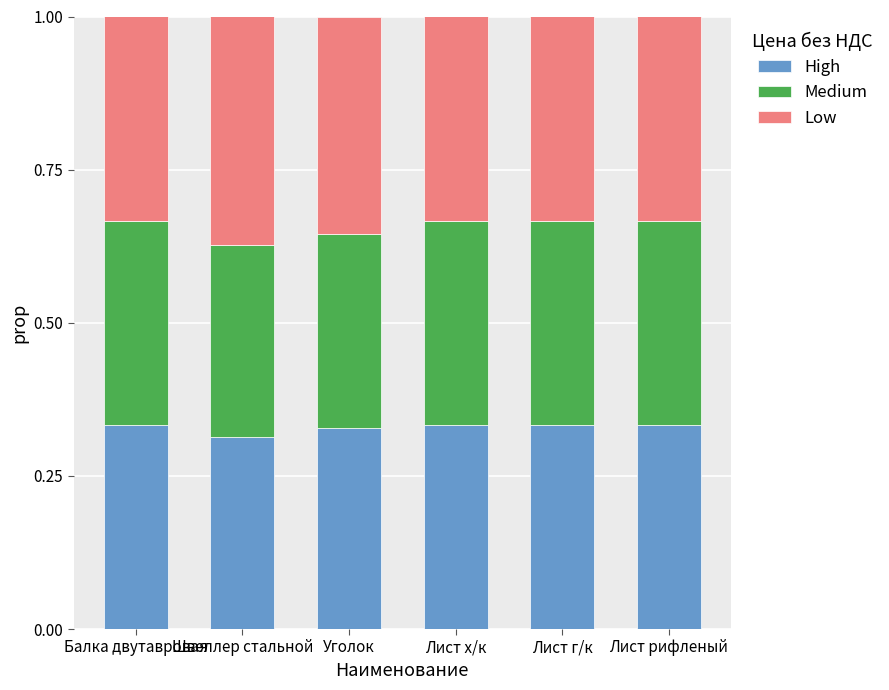

What is the sum of all High values?

2.0